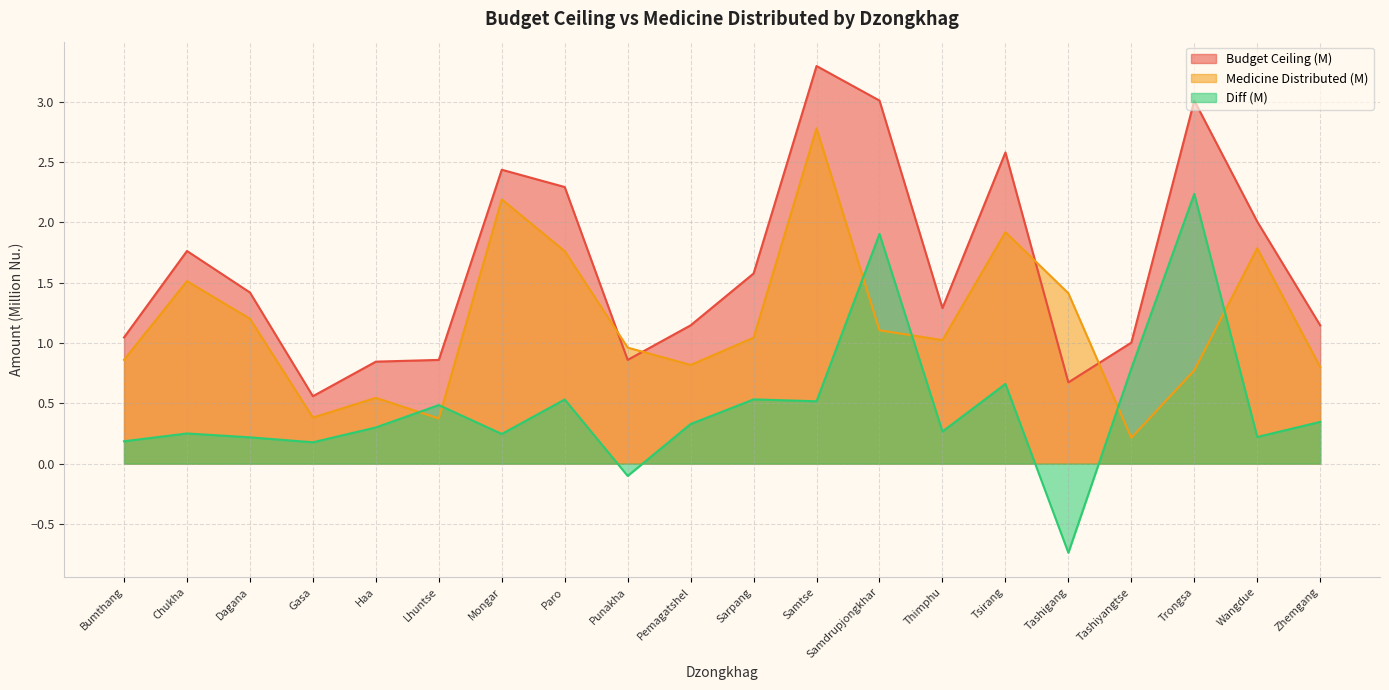

How many intersections are there between Budget Ceiling (M) and Medicine Distributed (M)?

4